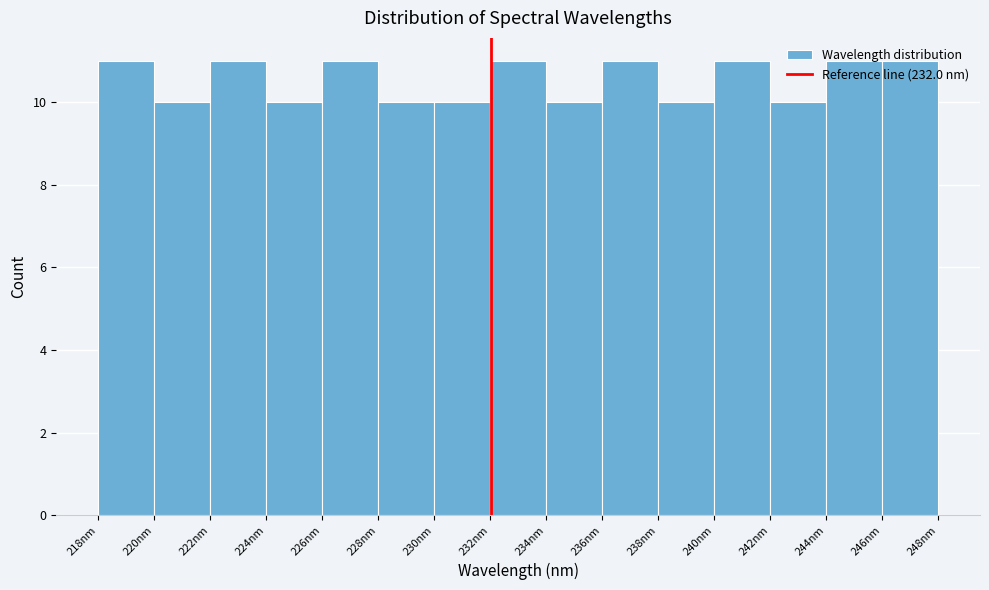

Reading left to right, list every bar in this chart as the range it spans on the x-axis followed by its height. Neither the bar edges nor the heights are printed on the chart, so give them approximately, as read against the axes.

218.0 to 220.0: 11
220.0 to 222.0: 10
222.0 to 224.0: 11
224.0 to 226.0: 10
226.0 to 228.0: 11
228.0 to 230.0: 10
230.0 to 232.0: 10
232.0 to 234.0: 11
234.0 to 236.0: 10
236.0 to 238.0: 11
238.0 to 240.0: 10
240.0 to 242.0: 11
242.0 to 243.8: 10
243.8 to 245.8: 11
245.8 to 247.8: 11